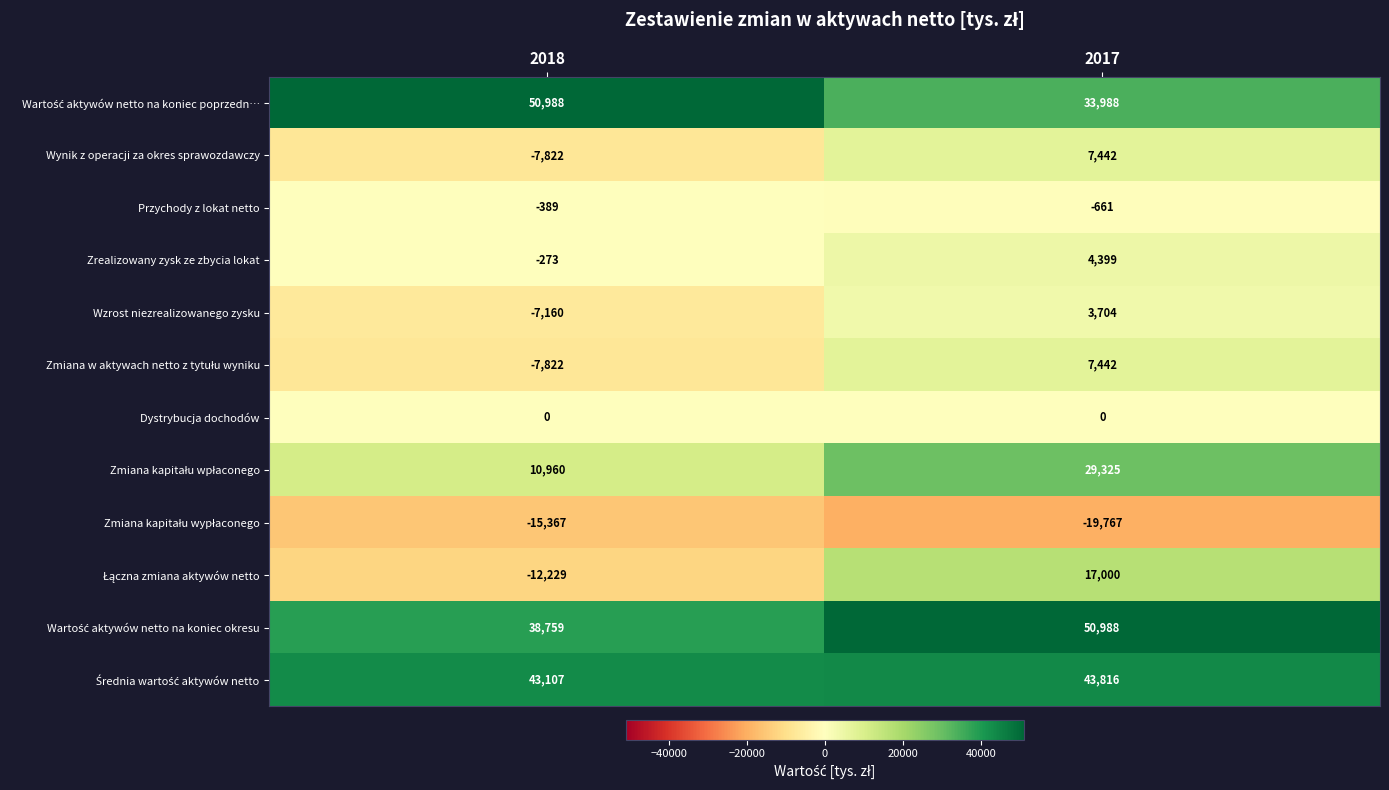

How many distinct data groups are displayed?

12